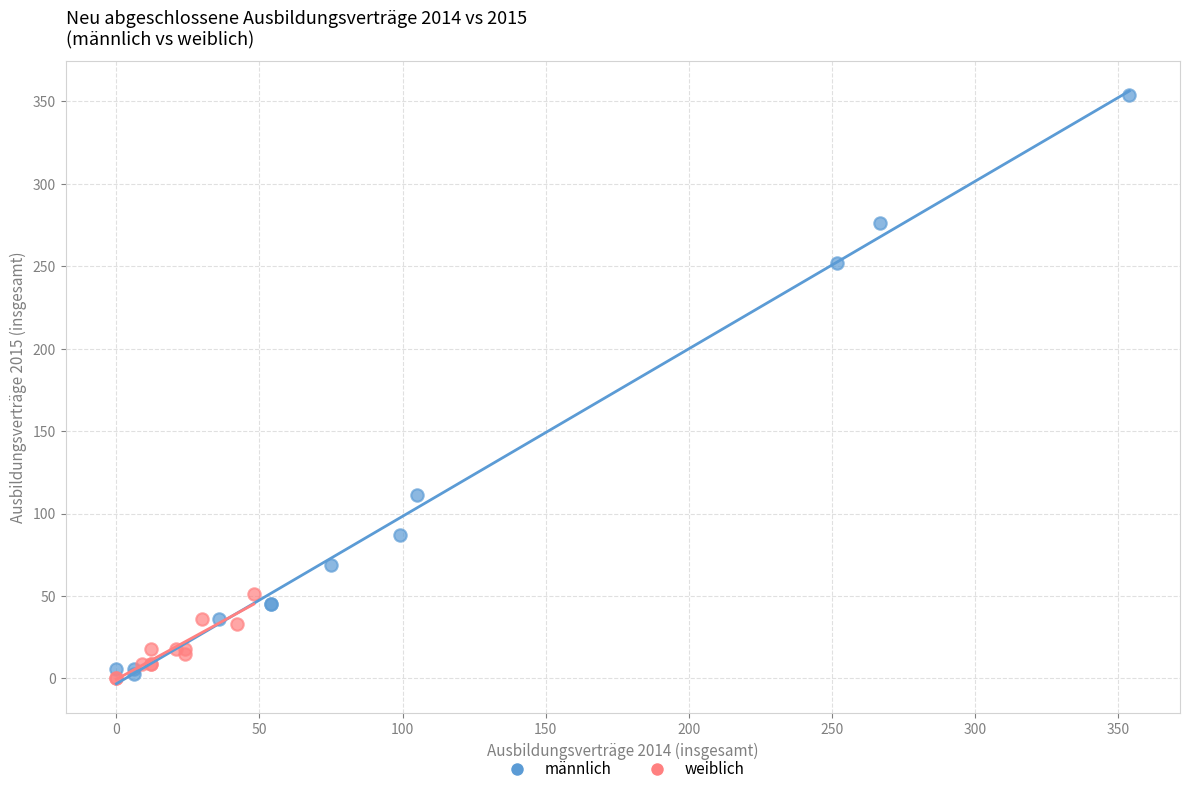

Which series contains the highest Y value?

männlich